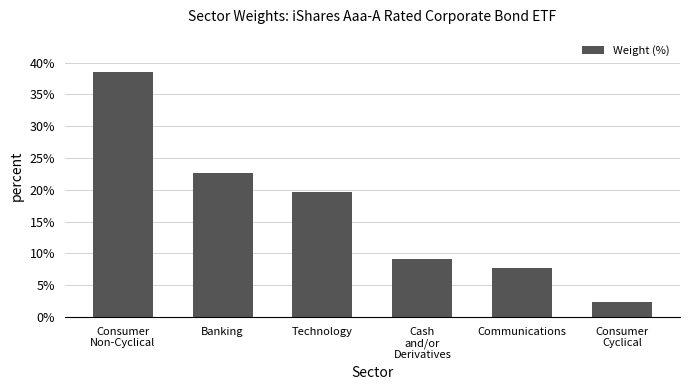

Does the chart contain stacked bars?

No